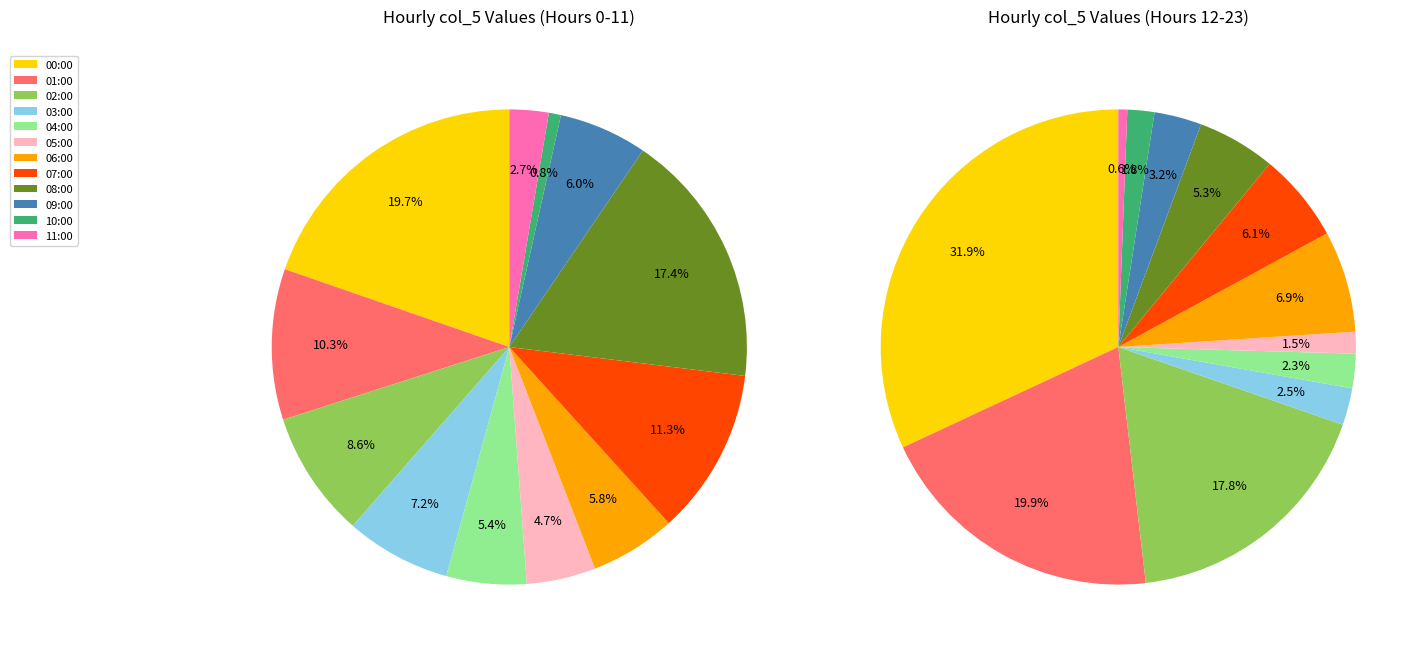

To the nearest percent, what percentage of the pie is 10:00?

1%